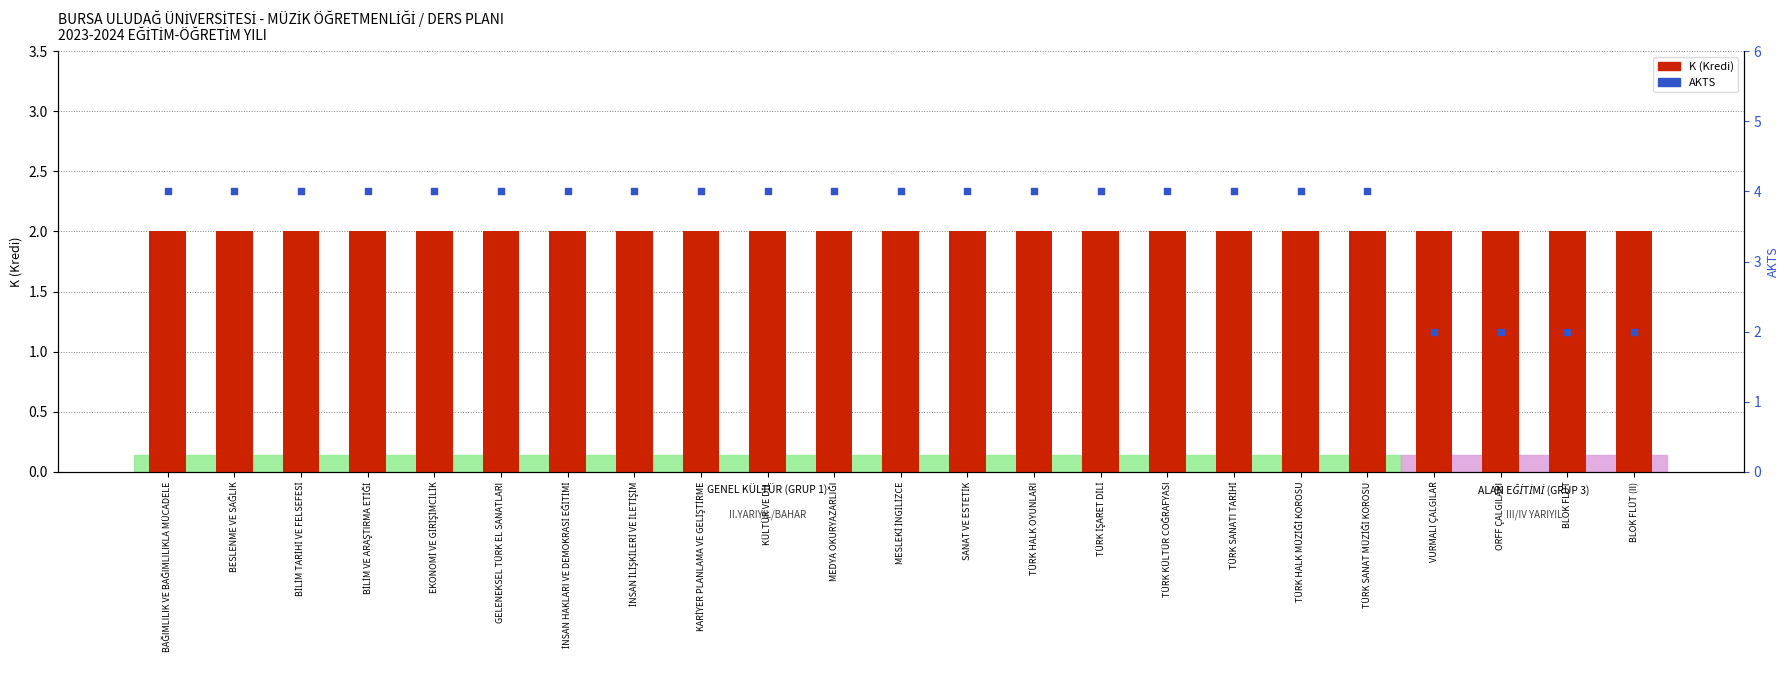

What are all the series names shown in the legend?

K (Kredi), AKTS